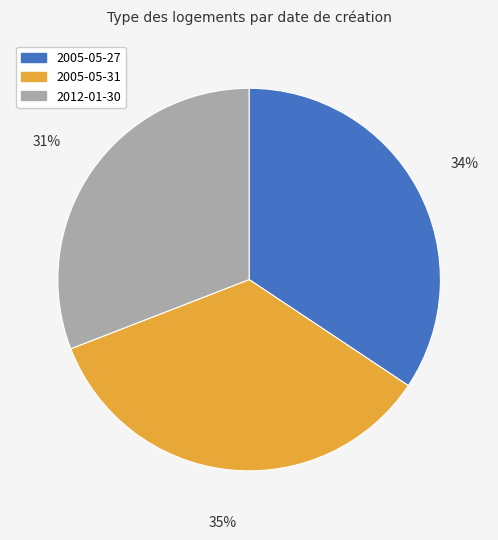

To the nearest percent, what is the difference between the largest and smallest slice percentages?

4%